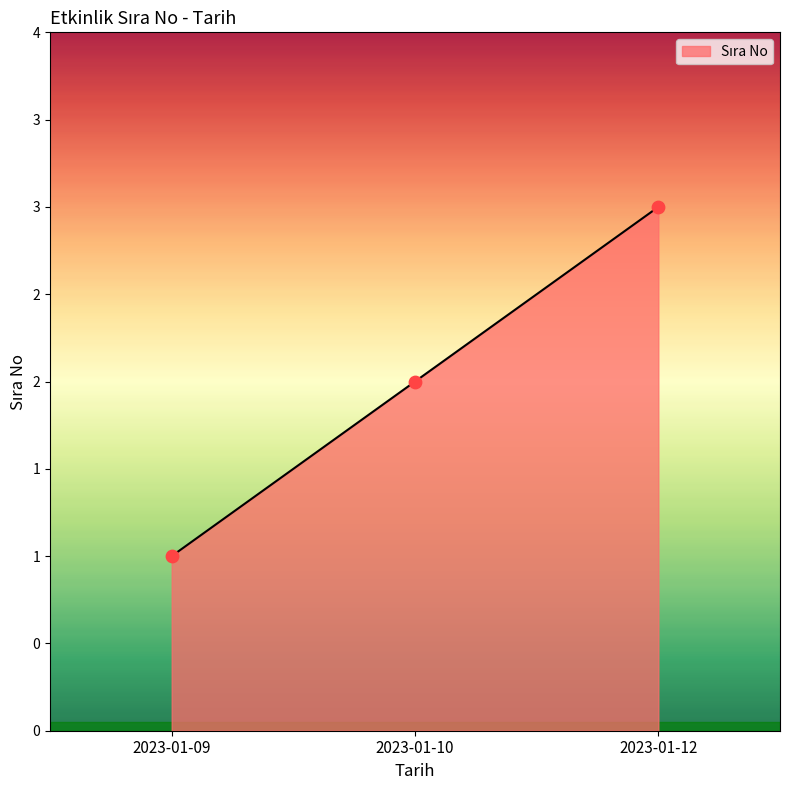

Which has a higher value, 2023-01-12 or 2023-01-09?

2023-01-12